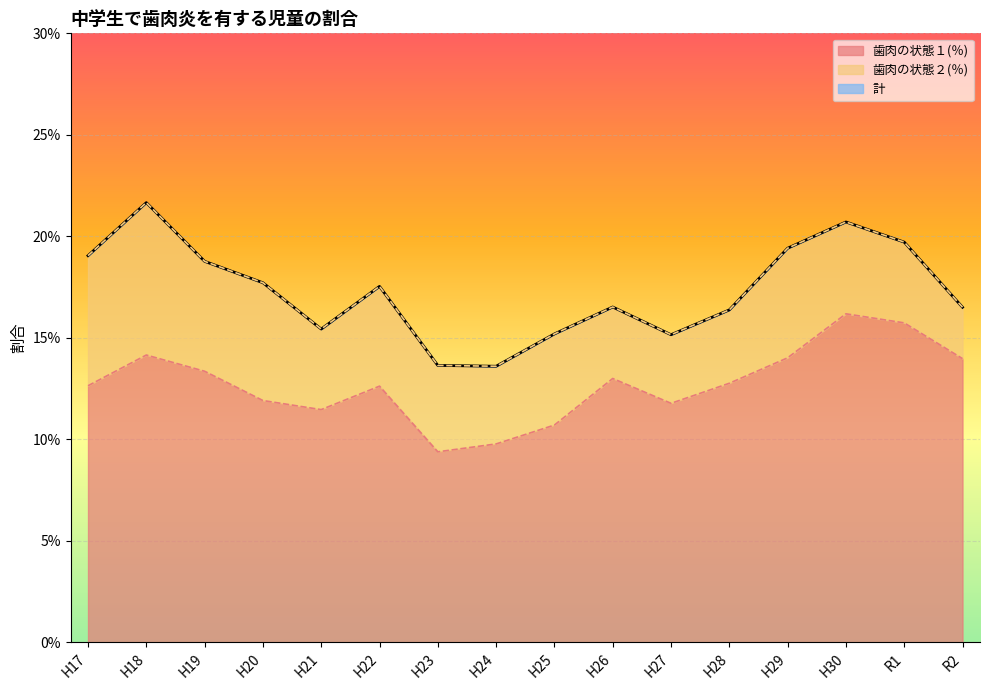

True or false: 計 has more than 1 points higher than both neighbors.

True